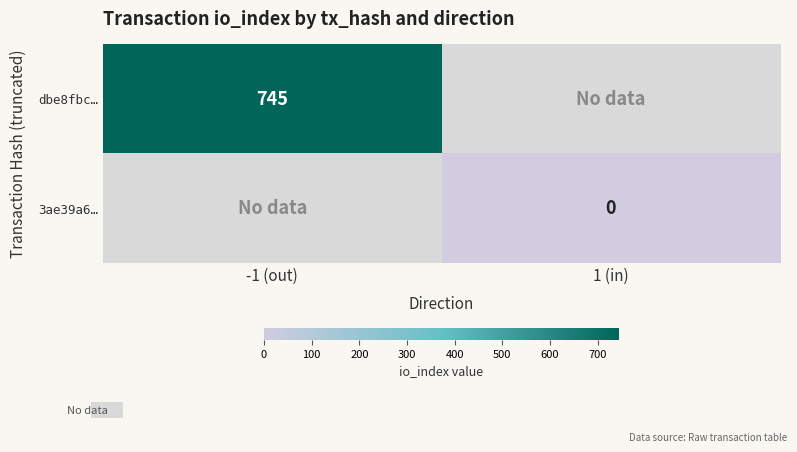

Between 1 (in) and -1 (out), which is larger?

-1 (out)